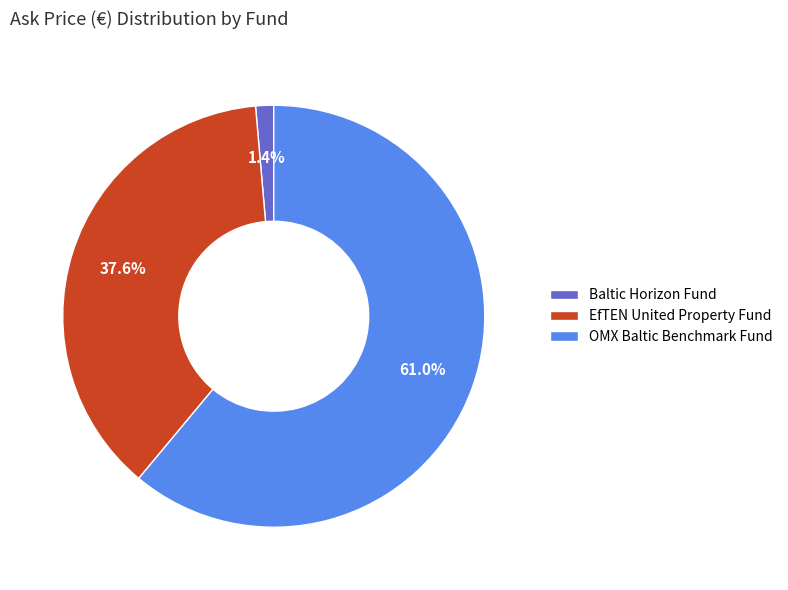

To the nearest percent, what percentage of the pie is EfTEN United Property Fund?

38%